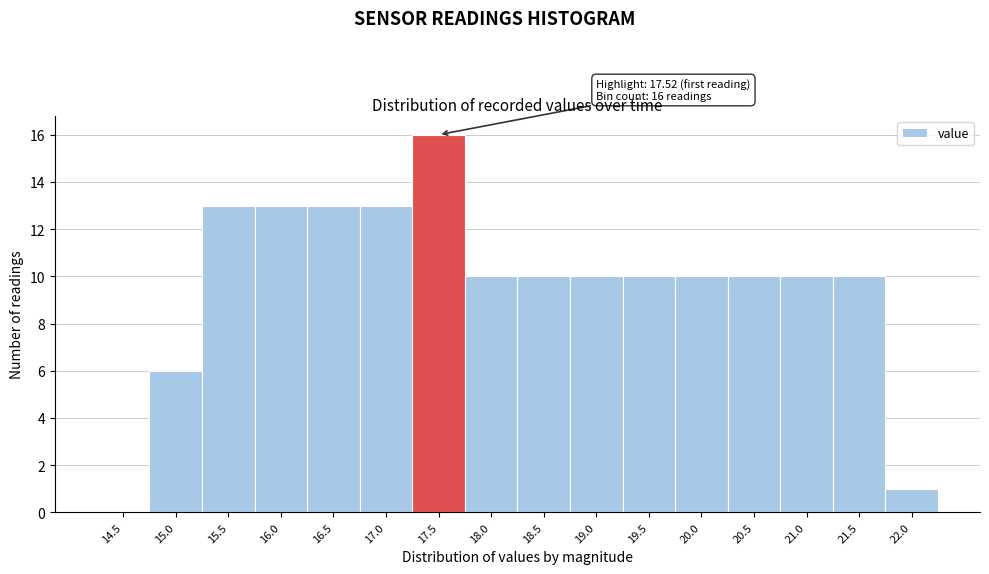

Reading left to right, list all the values displayed in this chart.

14.5=0	15.0=6	15.5=13	16.0=13	16.5=13	17.0=13	17.5=16	18.0=10	18.5=10	19.0=10	19.5=10	20.0=10	20.5=10	21.0=10	21.5=10	22.0=1